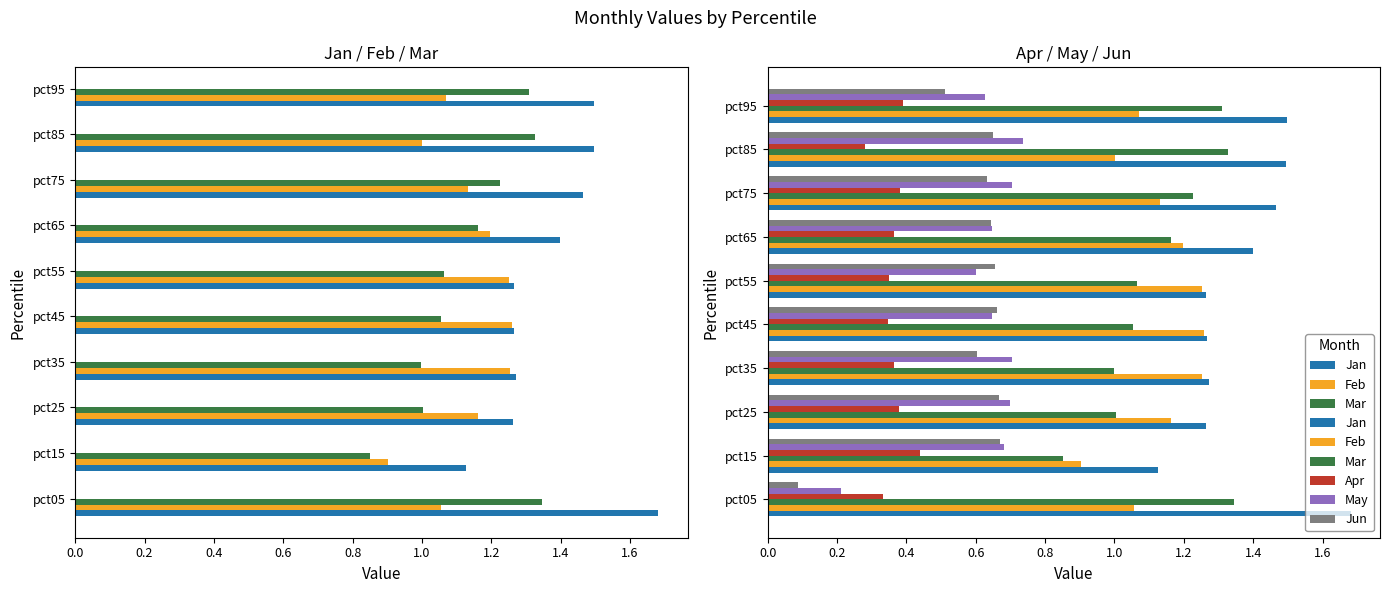

Which series has the largest range (max minus min)?

Jun